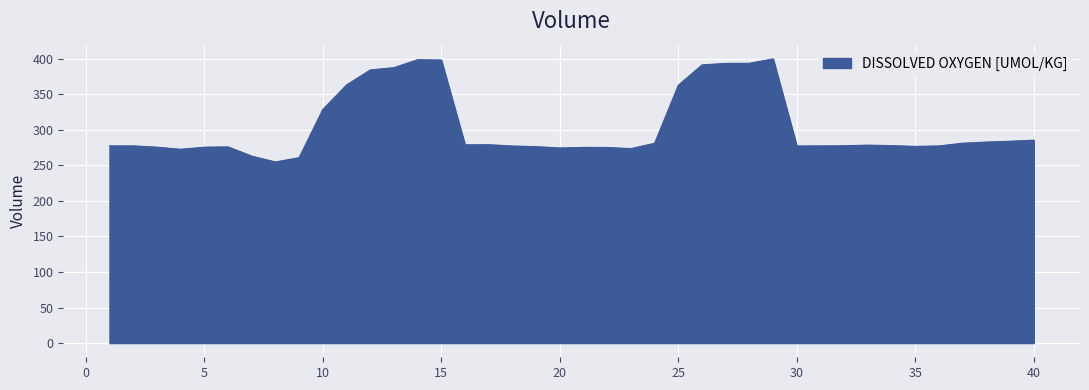

What is the maximum value shown in the chart?

399.9